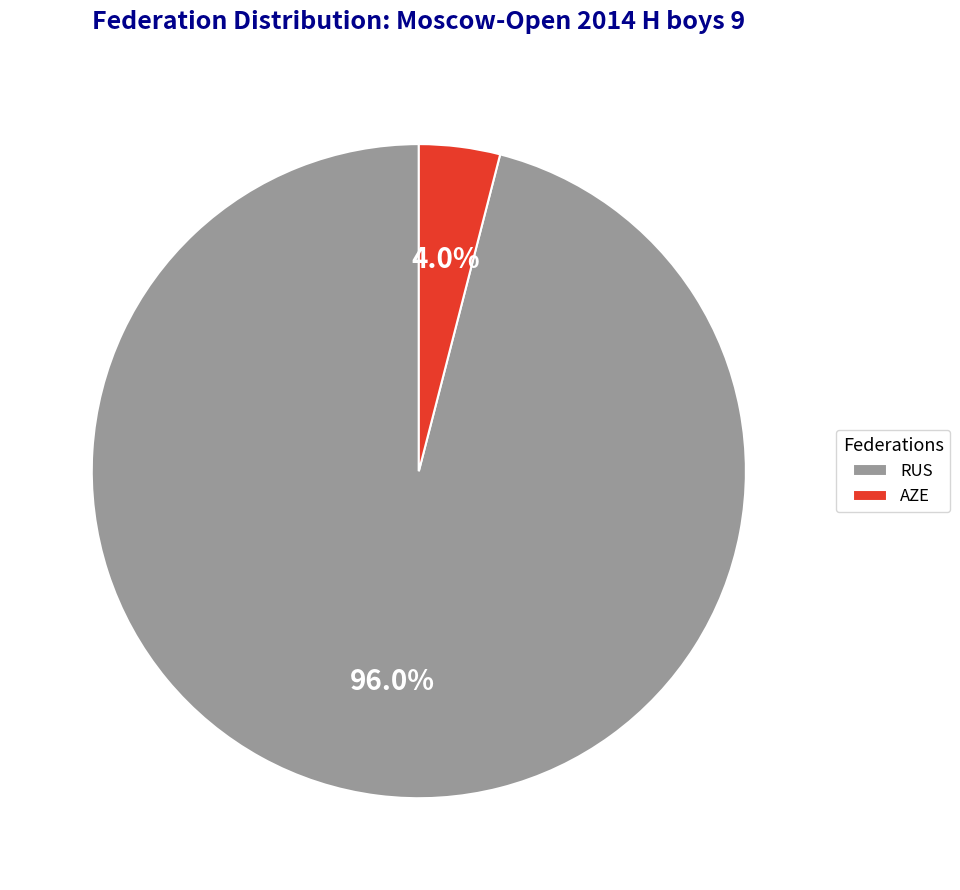

To the nearest percent, what is the difference between the RUS and AZE slice percentages?

92%